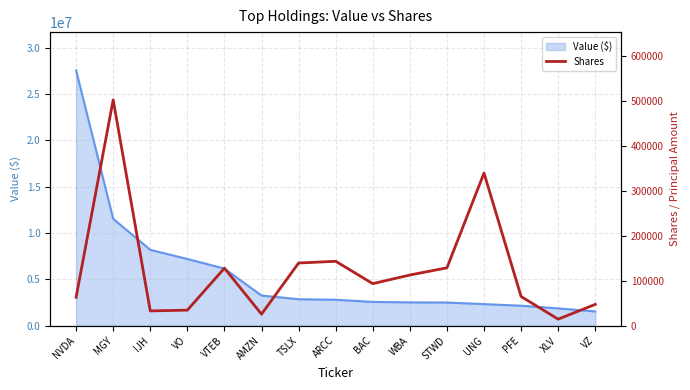

Where is Value ($) nearest to the value 14538112?

MGY